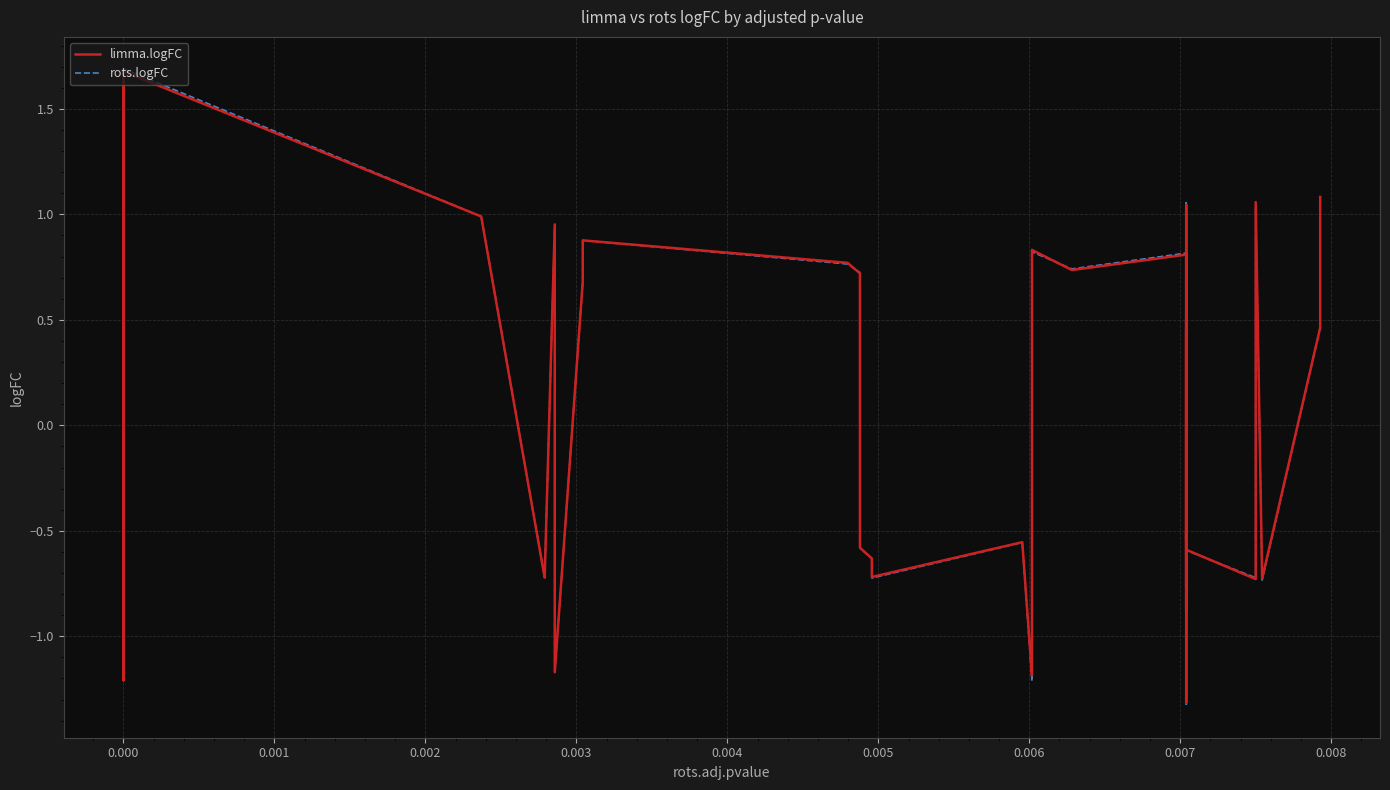

How many times do limma.logFC and rots.logFC cross each other?

19